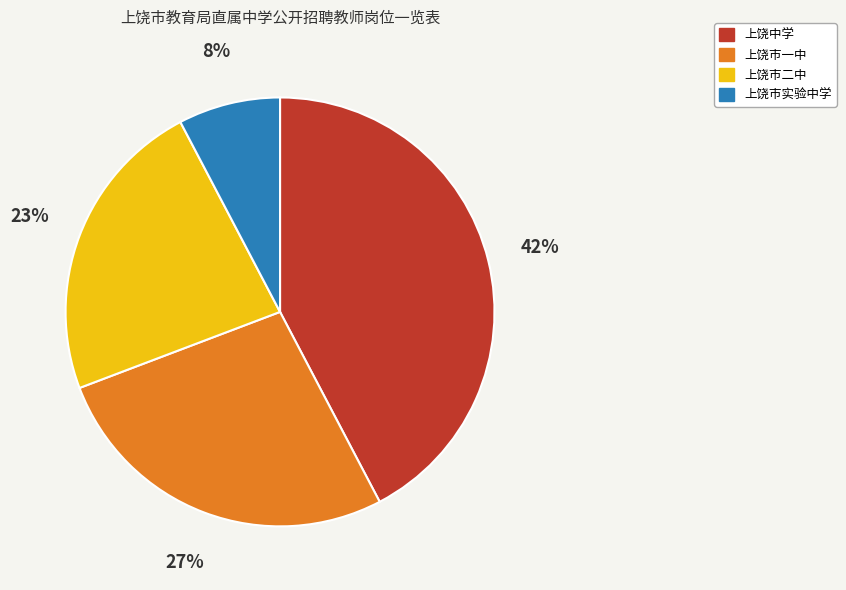

To the nearest percent, what is the average slice percentage?

25%